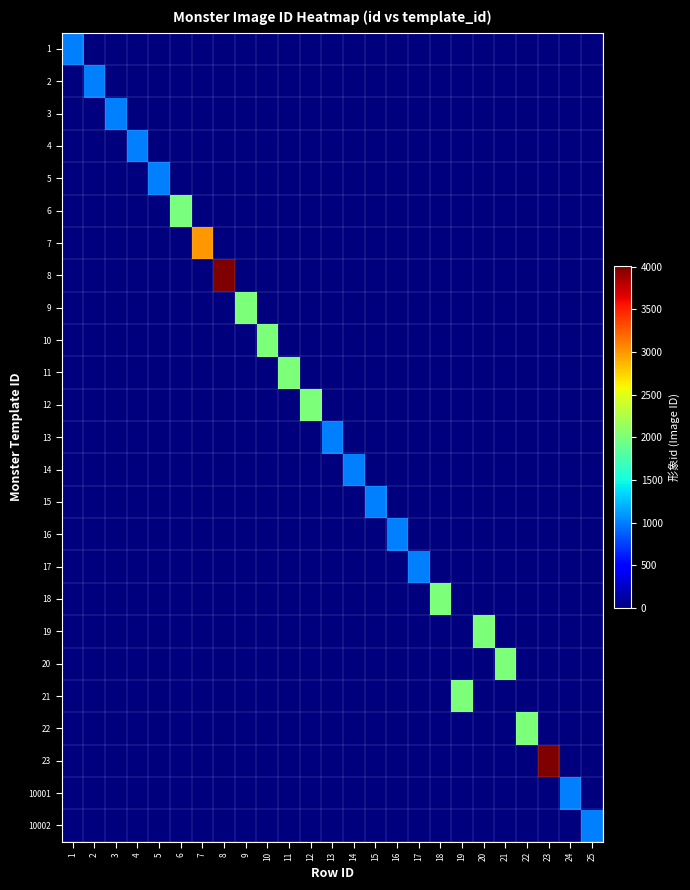

Which has a higher value, 16 or 10?

16